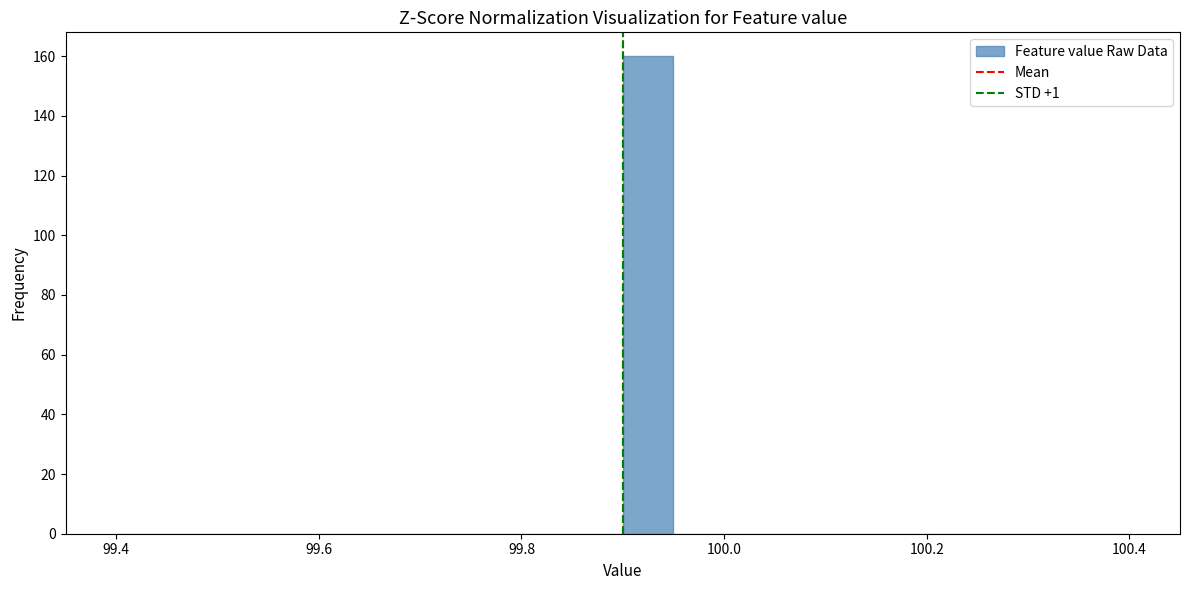

Around what value on the x-axis is the tallest bar? Give the approximate position of its centre, as read against the axis.

99.92